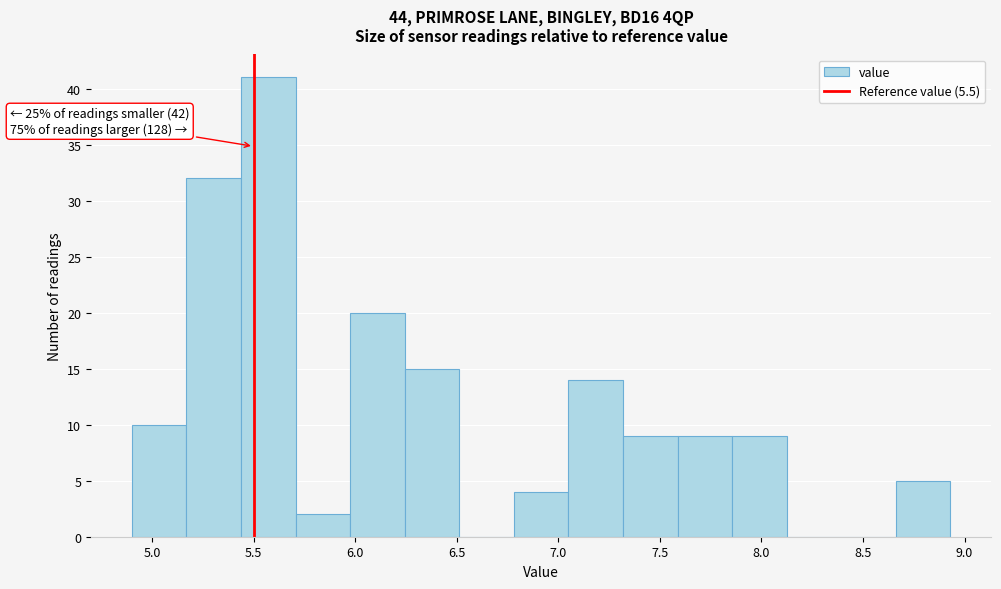

Over which range of the x-axis is the bar tallest?

5.45 to 5.70